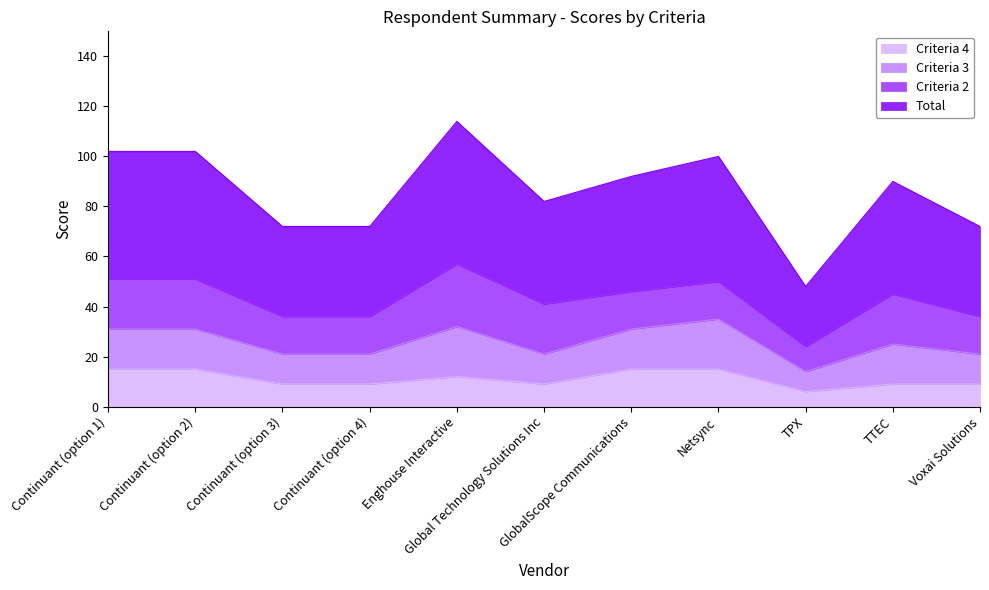

True or false: Total and Criteria 4 cross at least once.

False